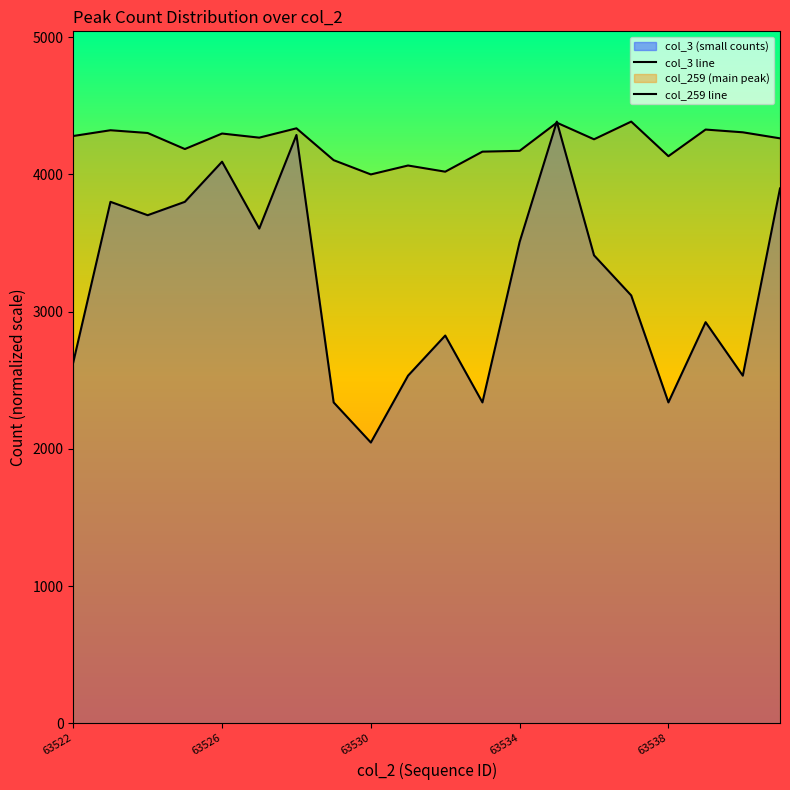

How many data points in col_3 line are less than 3410?

10